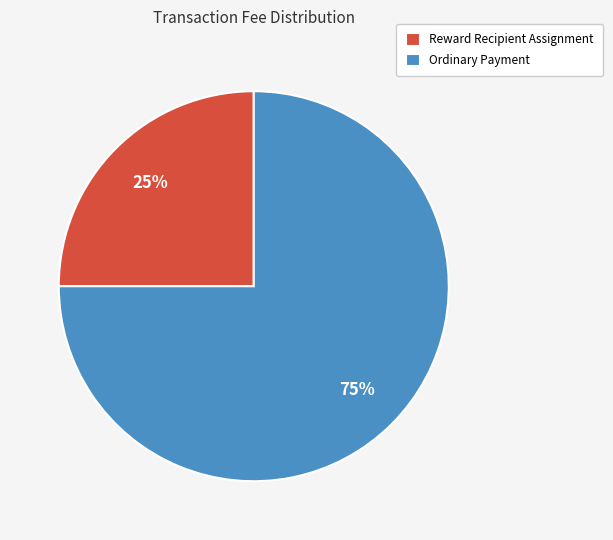

Which has a higher value, Reward Recipient Assignment or Ordinary Payment?

Ordinary Payment